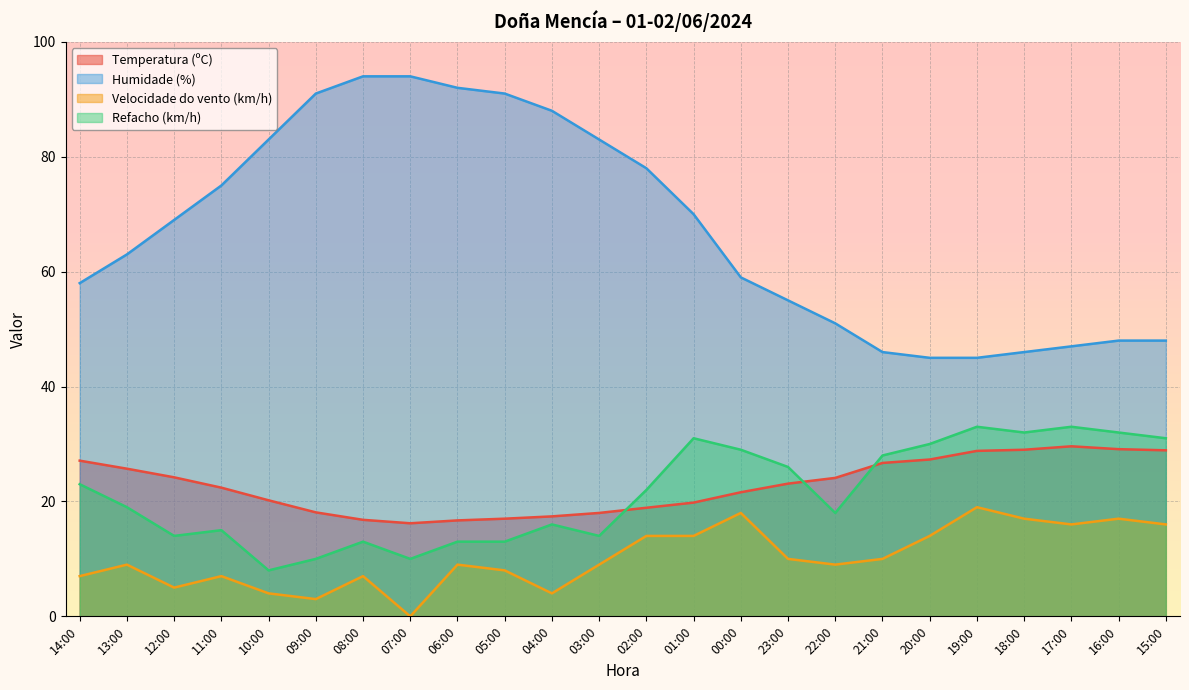

At which category does the chart reach its peak across all series?

08:00